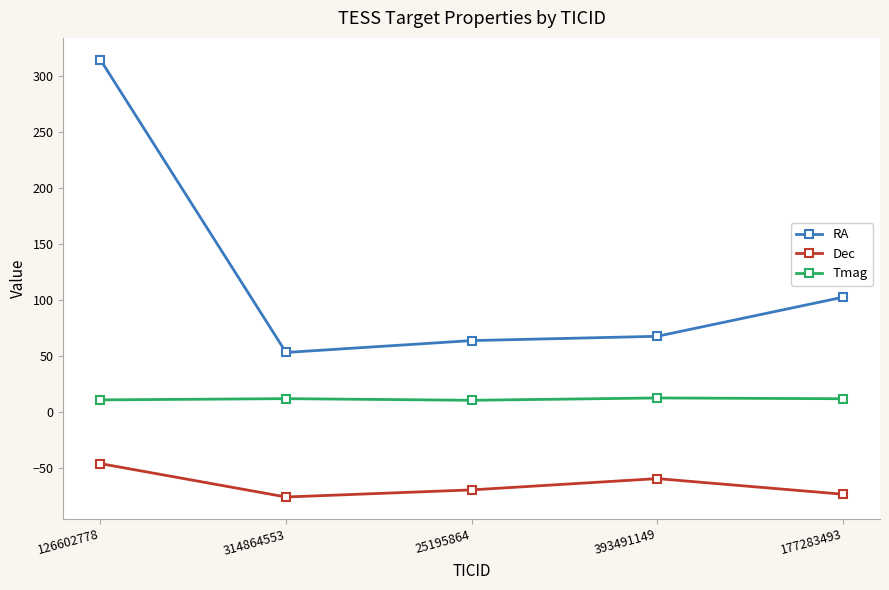

Rank the series by their average value, from lowest to highest.

Dec, Tmag, RA